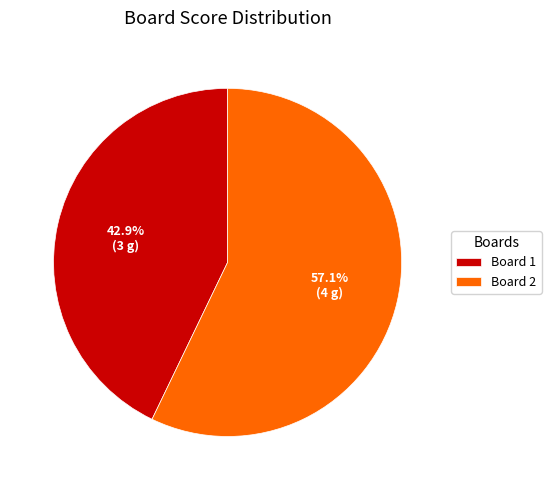

How many segments does this pie chart have?

2